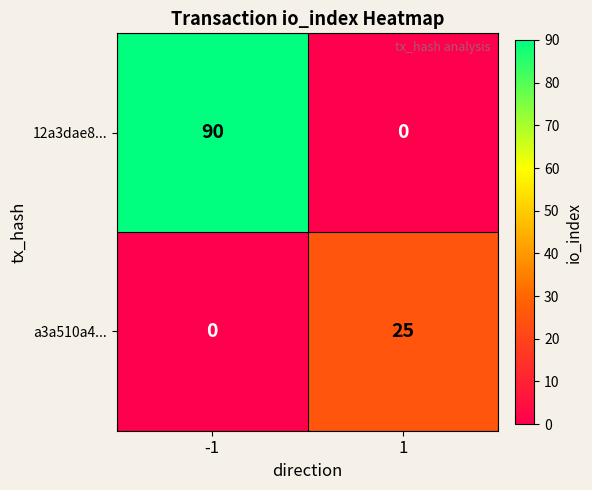

How many categories are shown in the chart?

2